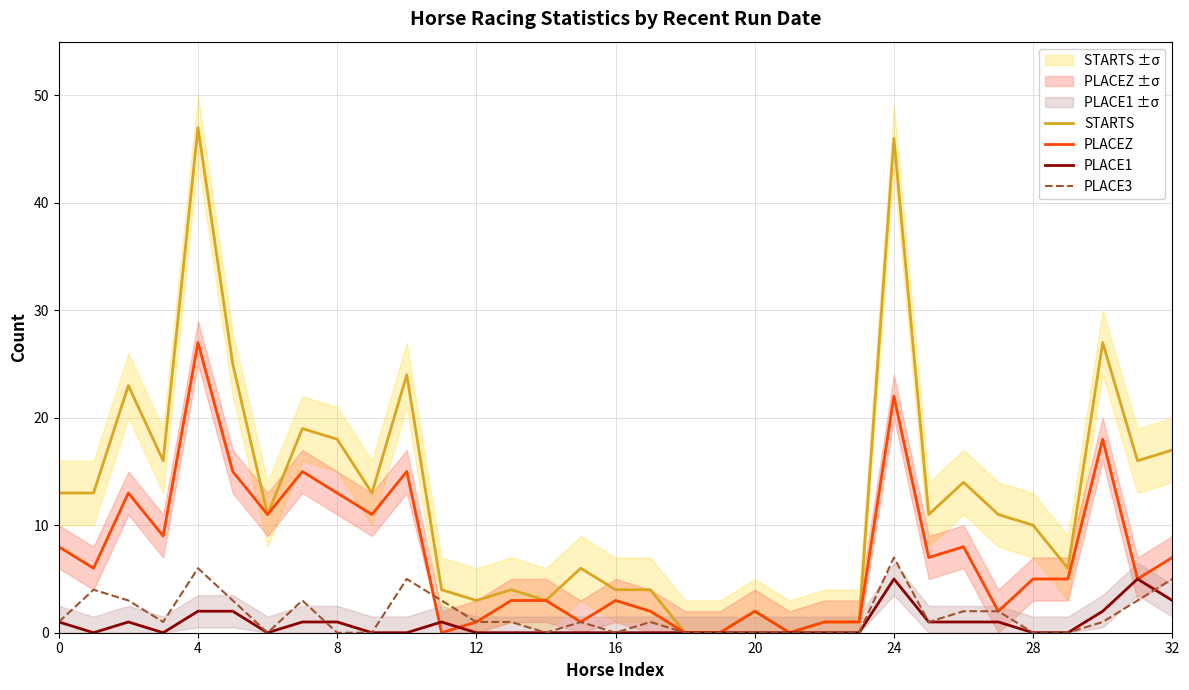

How many interior local valleys does the STARTS series have?

9